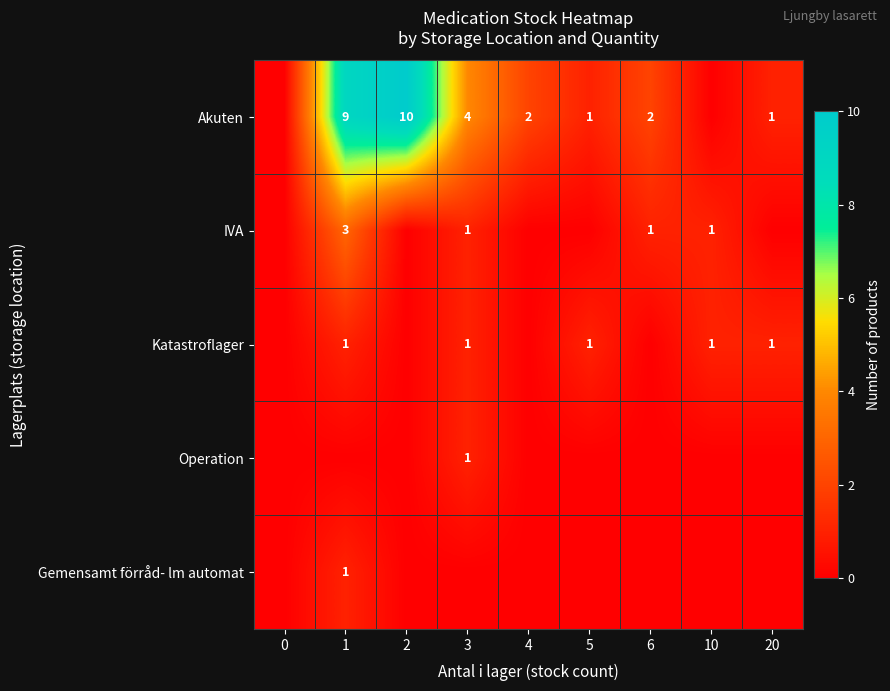

What is the sum of the Akuten values at 5 and 3?

5